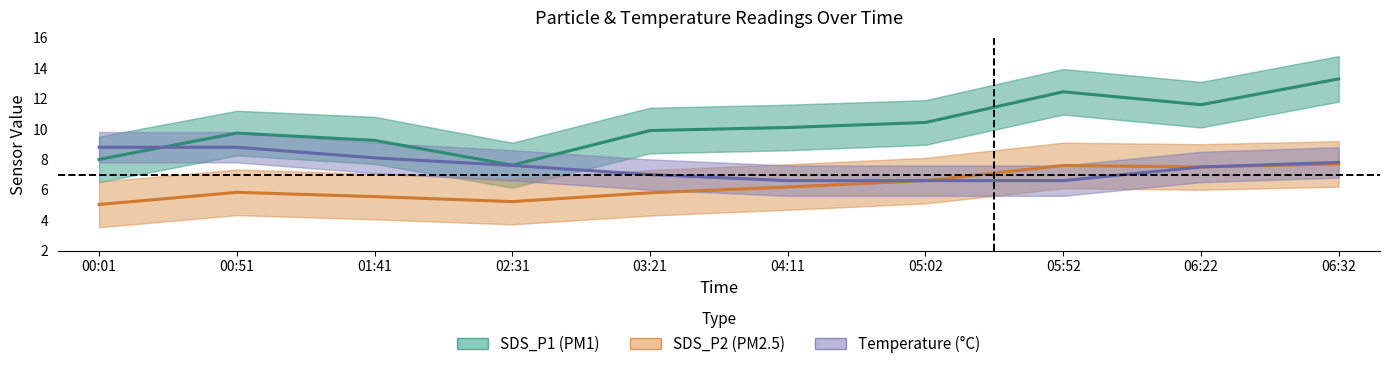

True or false: SDS_P1 center has a value of 16.6 at 01:41.

False